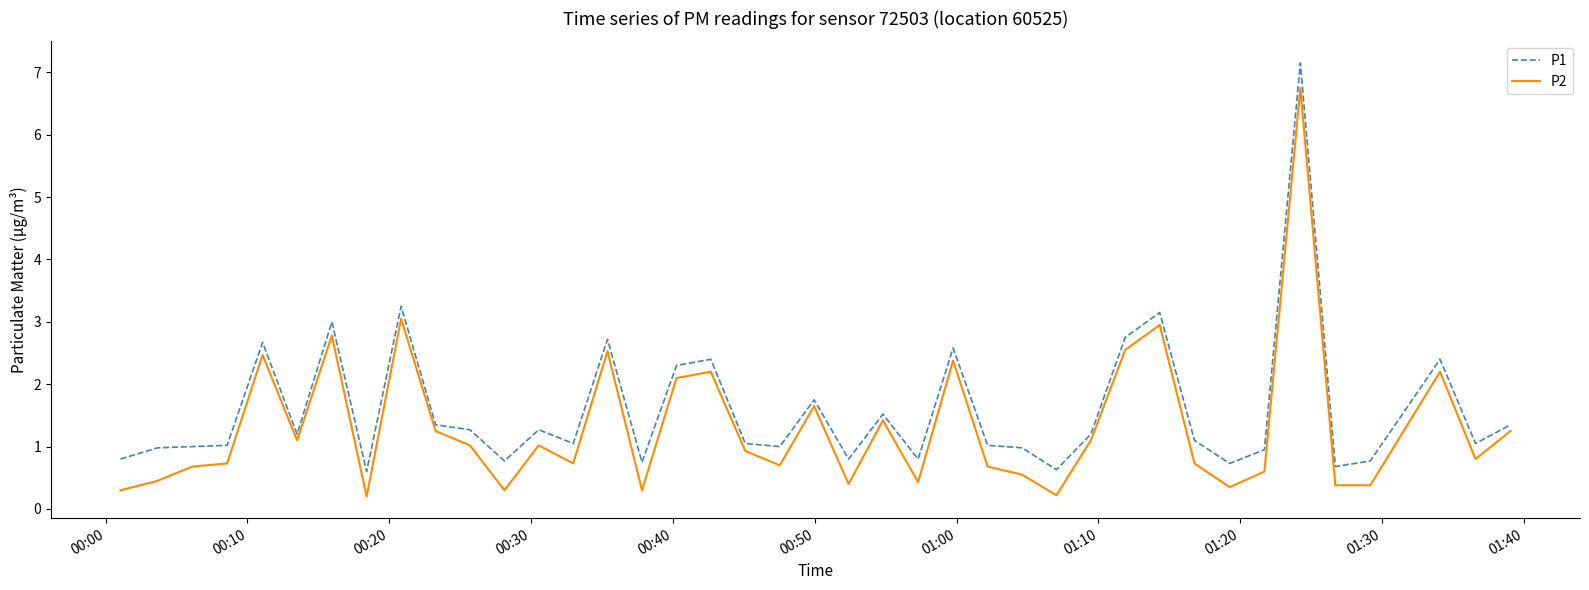

Rank the series by their maximum value, from lowest to highest.

P2, P1